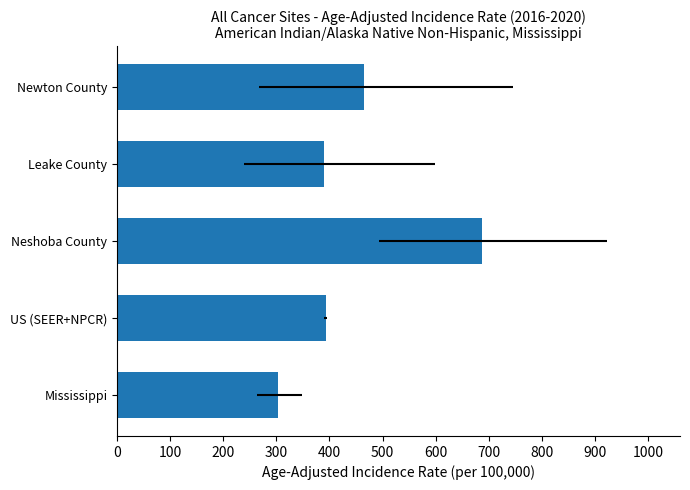

Is it true that the value at Leake County is 389.7?

True